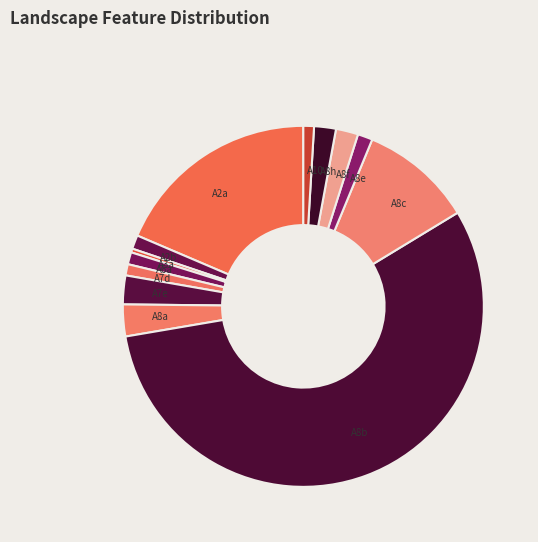

Do A8f and A8e together represent more than half of the pie?

No